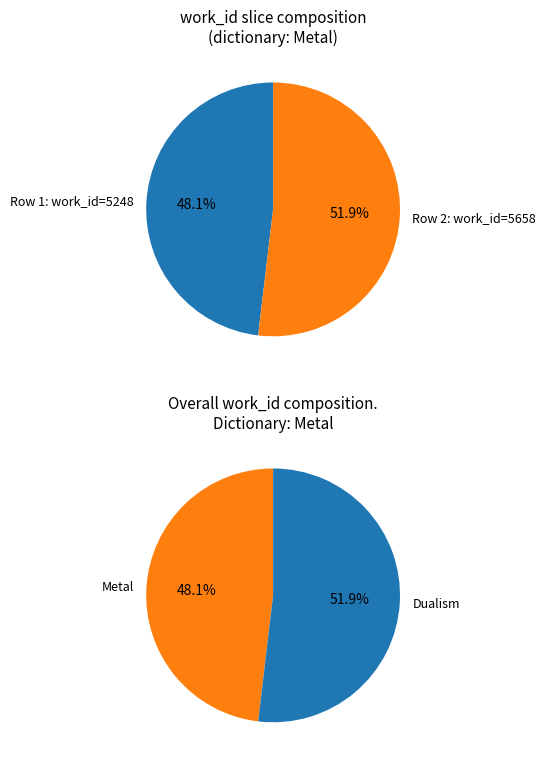

What percentage is NOT represented by Metal (5658)?

48.1%